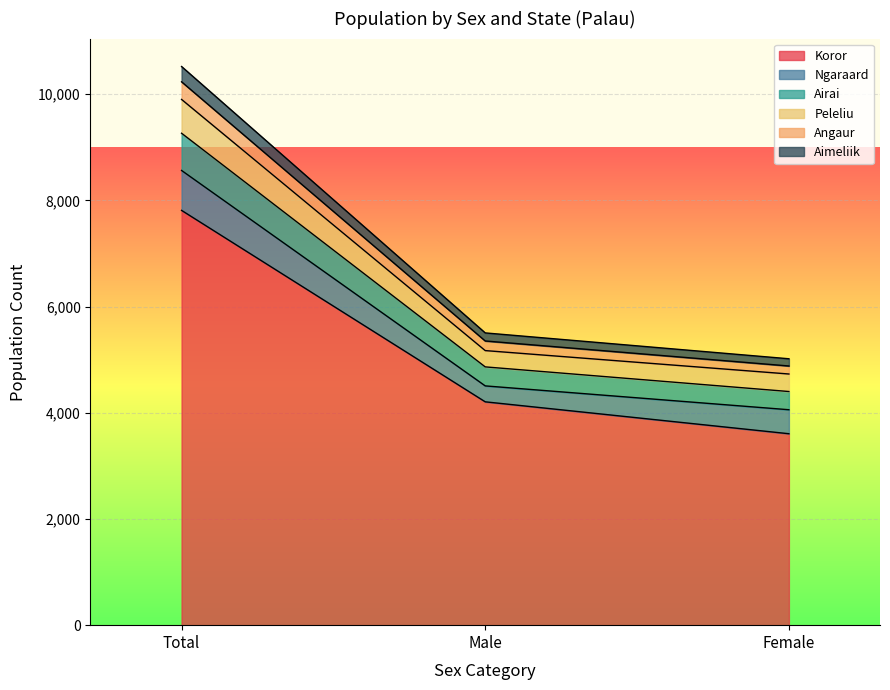

Which series changed the most between Male and Female?

Koror